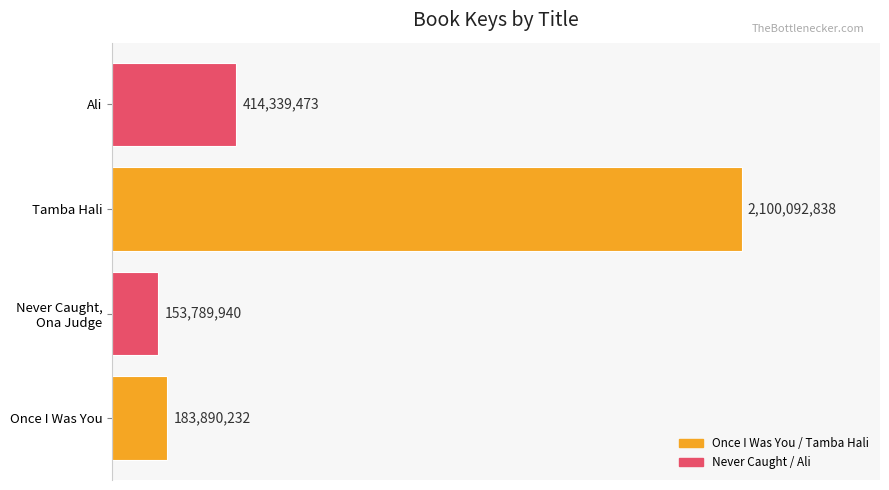

Does the chart contain any negative values?

No